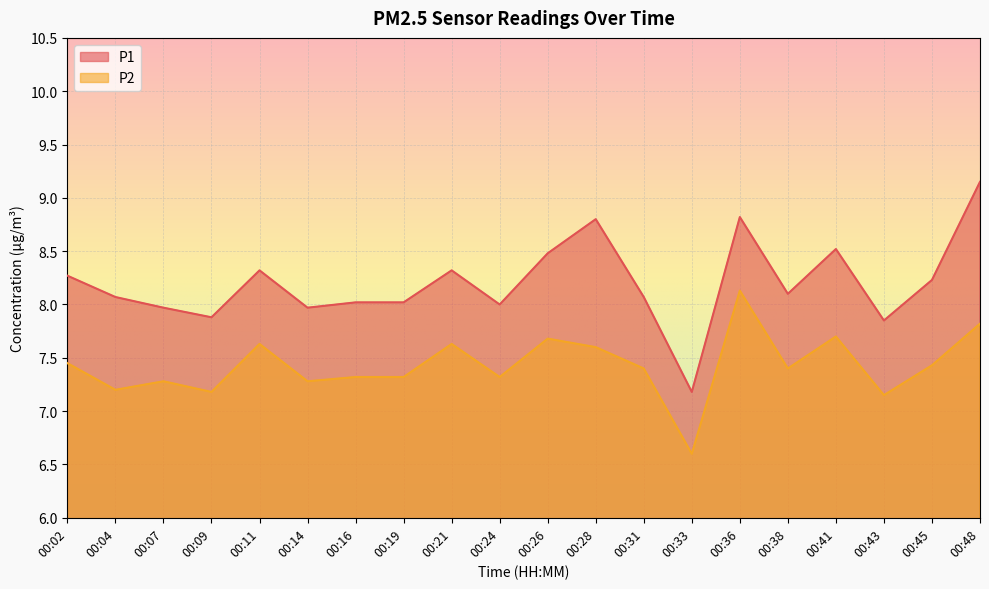

List the series in order of their overall mean, lowest first.

P2, P1